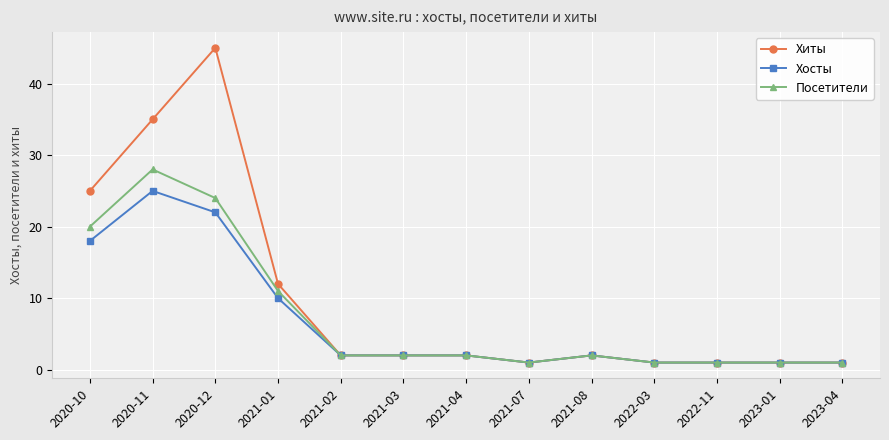

Where is the first local maximum for Посетители?

2020-11